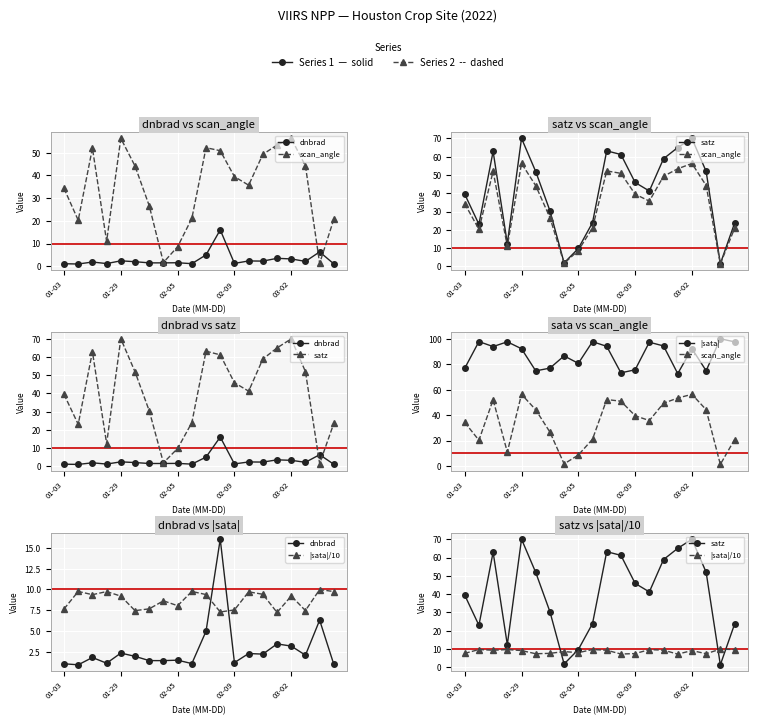

What is the total value across all series at 18?

119.0